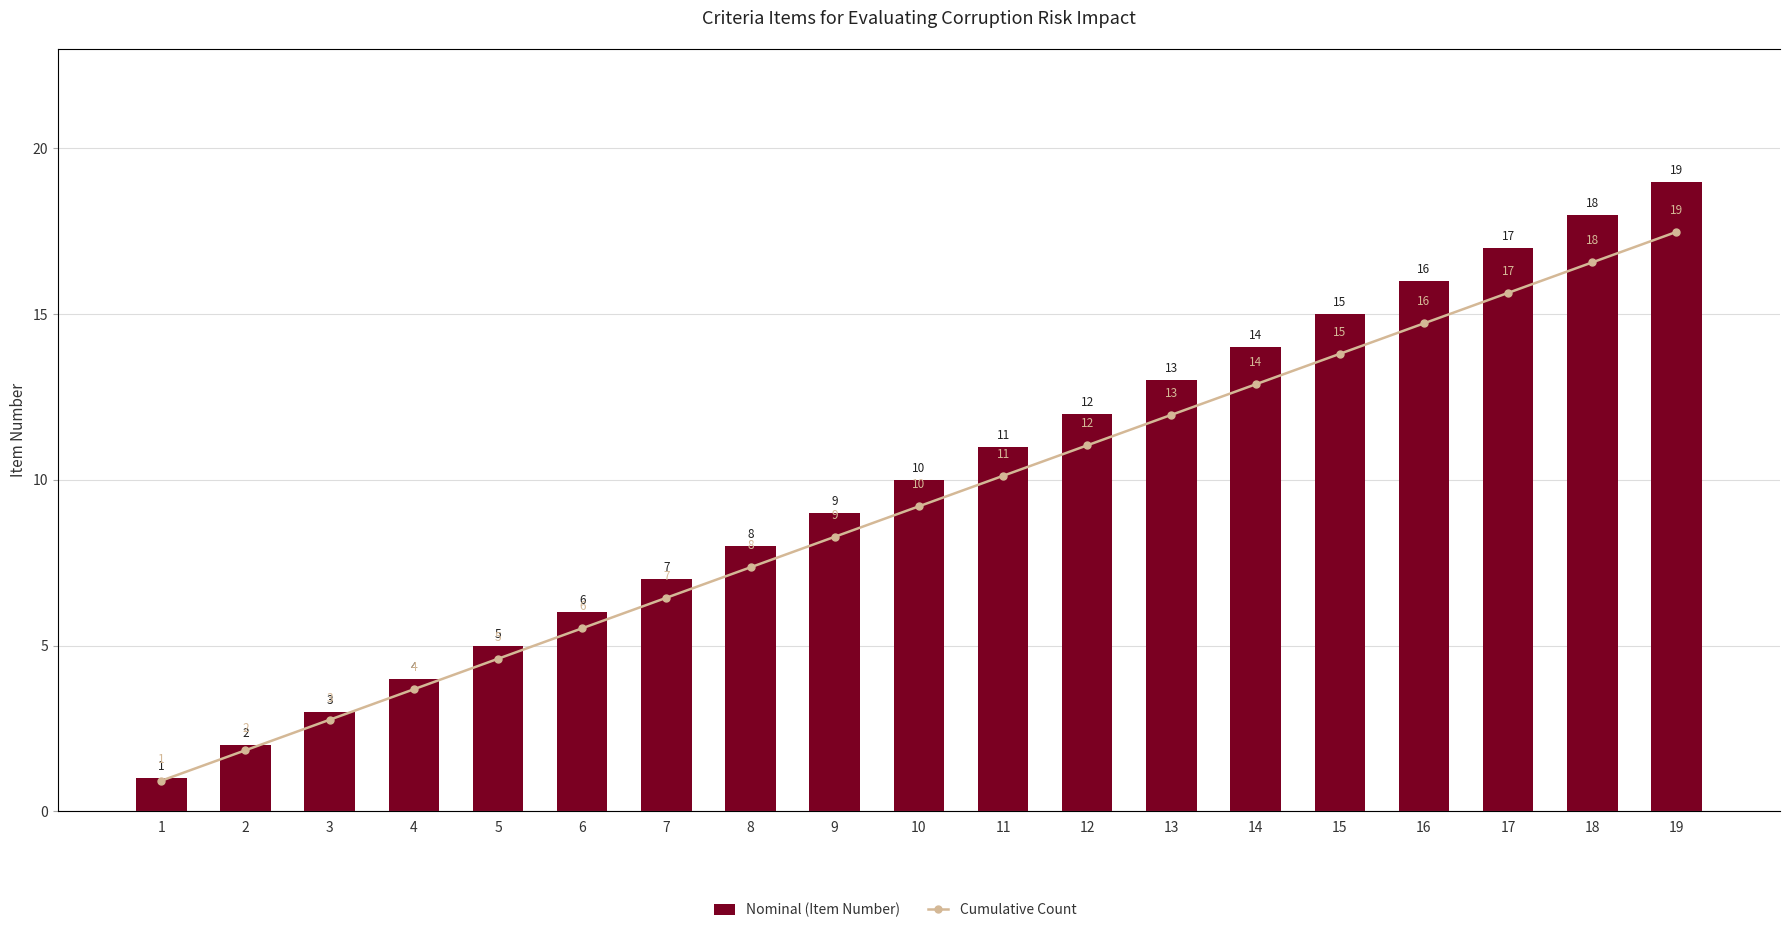

How many groups of bars are there?

19